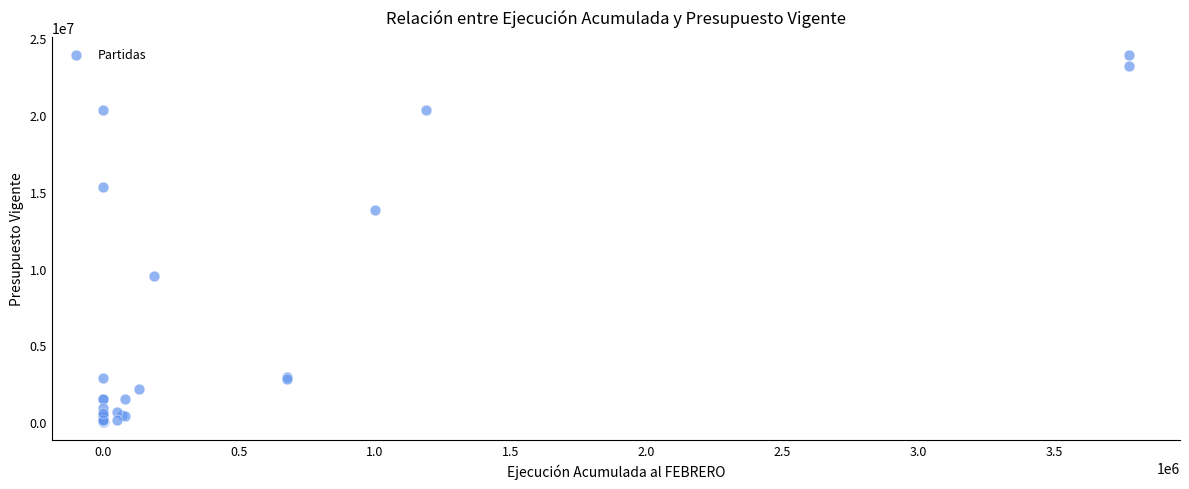

What Y value in the scatter plot is closest to 11954292?

13818419